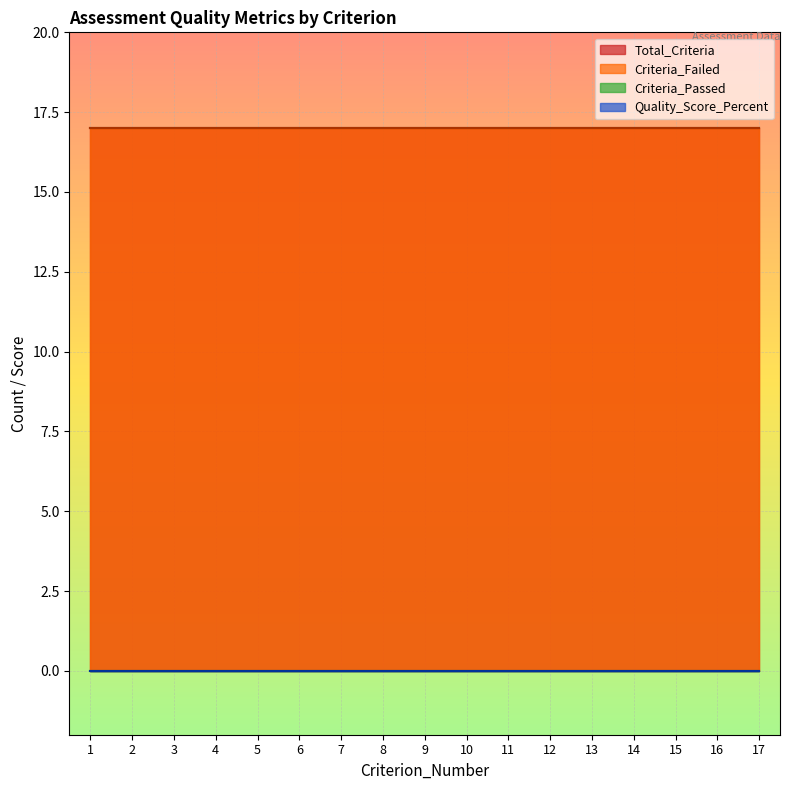

How many series are shown in this chart?

4